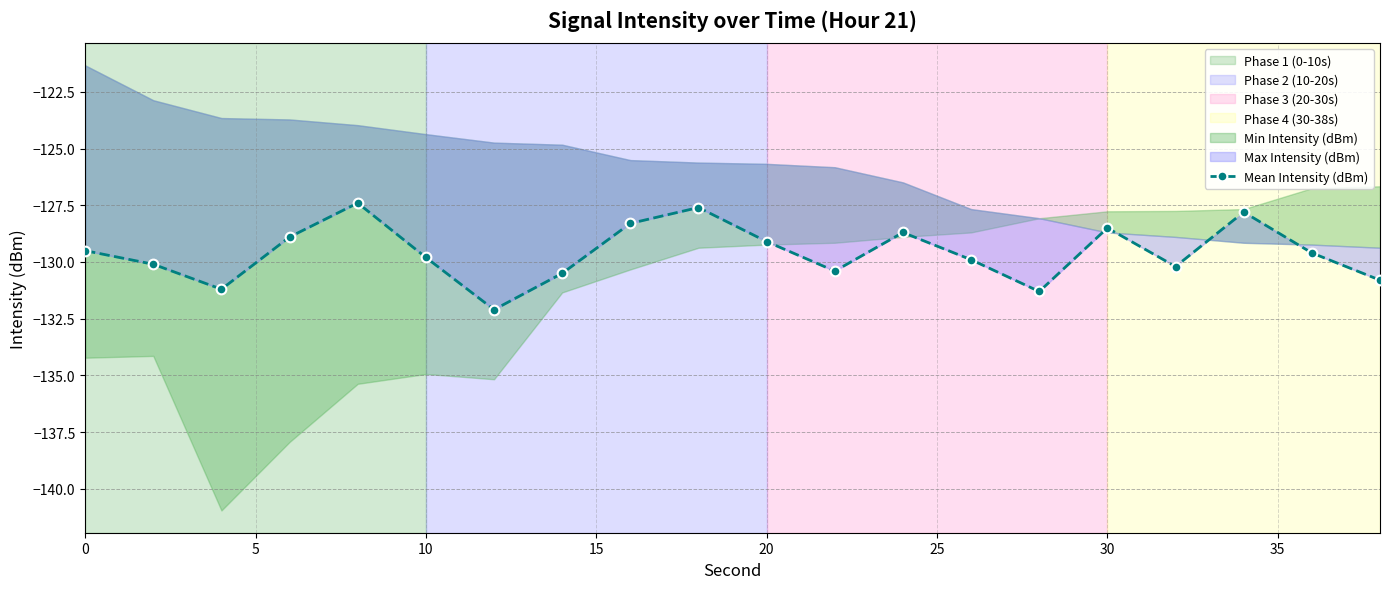

Reading right to left, extract all data points from this chart.

-130.8	-129.6	-127.8	-130.2	-128.5	-131.3	-129.9	-128.7	-130.4	-129.1	-127.6	-128.3	-130.5	-132.1	-129.8	-127.4	-128.9	-131.2	-130.1	-129.5